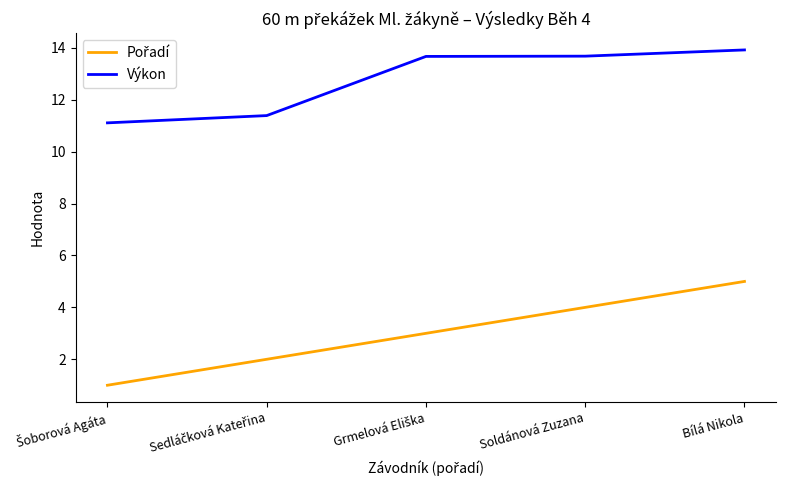

What is the difference between the maximum and minimum values in the Výkon series?

2.8